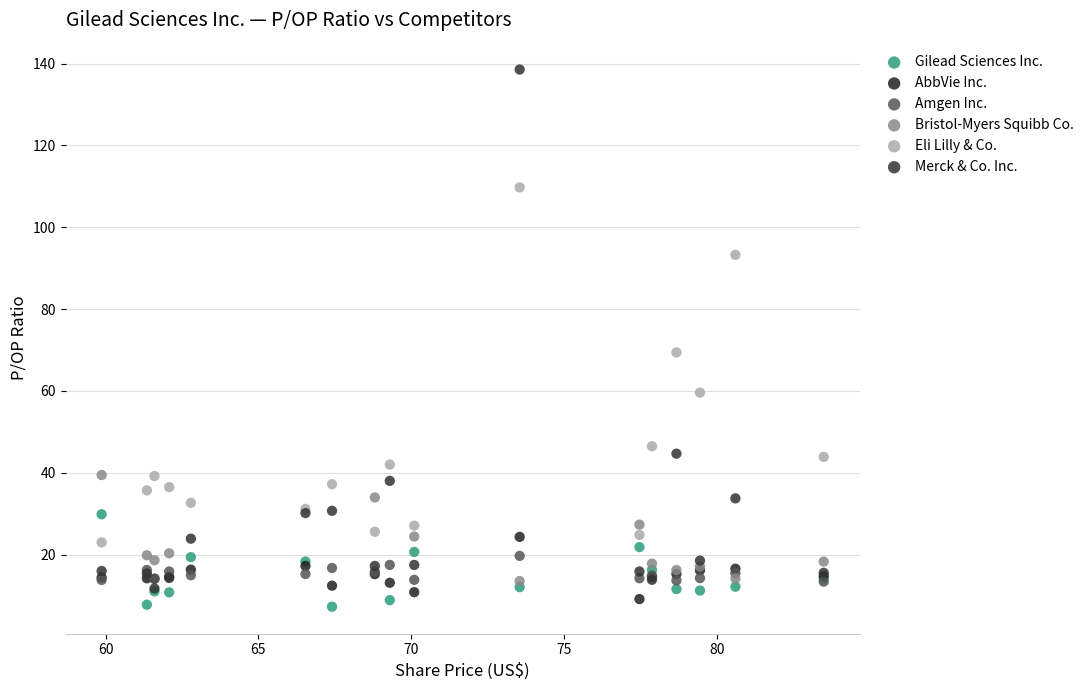

Which series has the largest Y range (max minus min)?

Merck & Co. Inc.